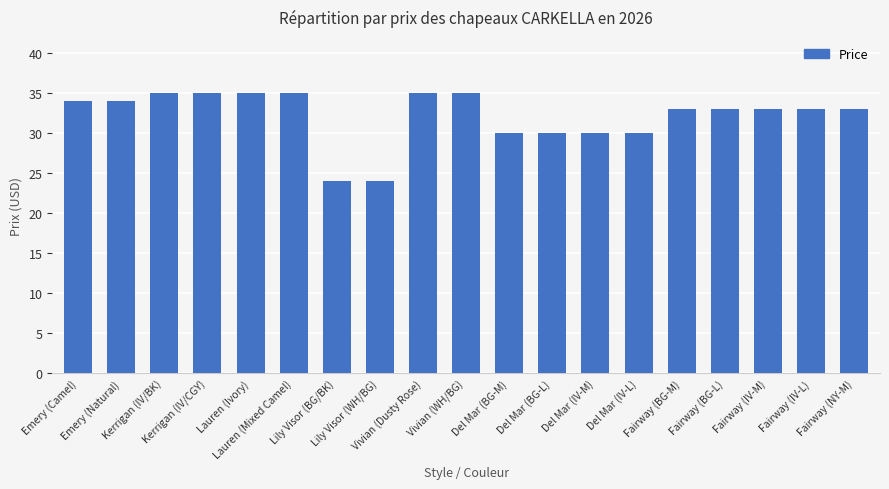

What position from the right is Del Mar (IV-L)?

6